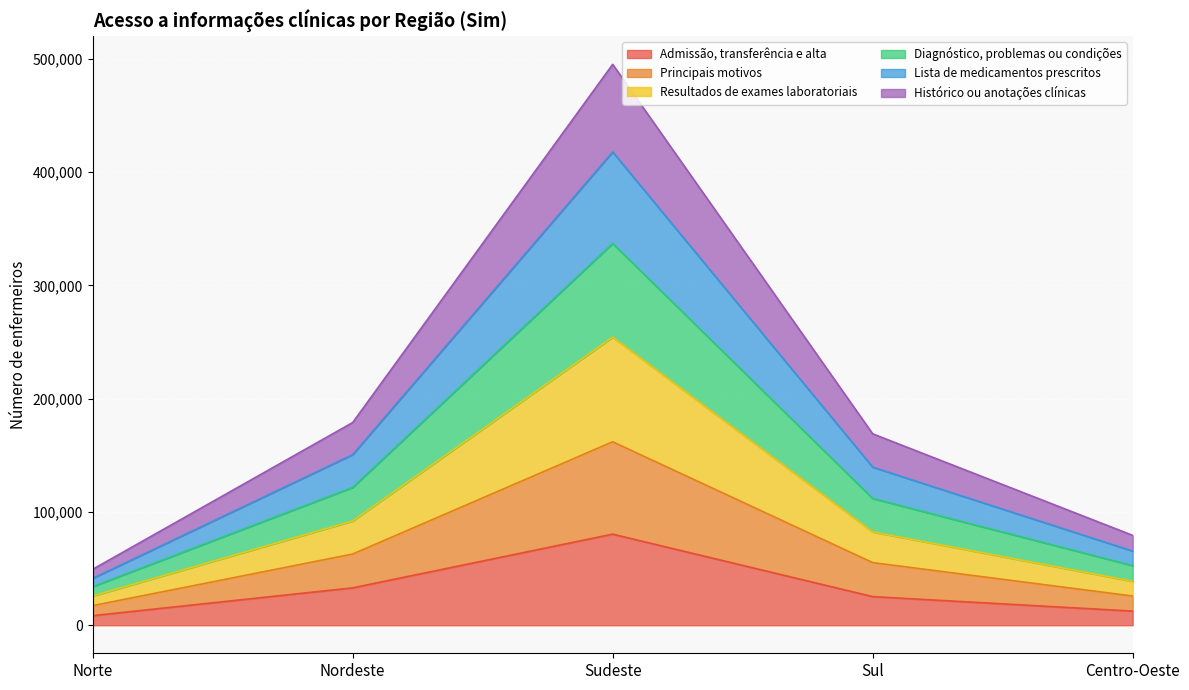

True or false: Diagnóstico, problemas ou condições and Principais motivos intersect in this chart.

False